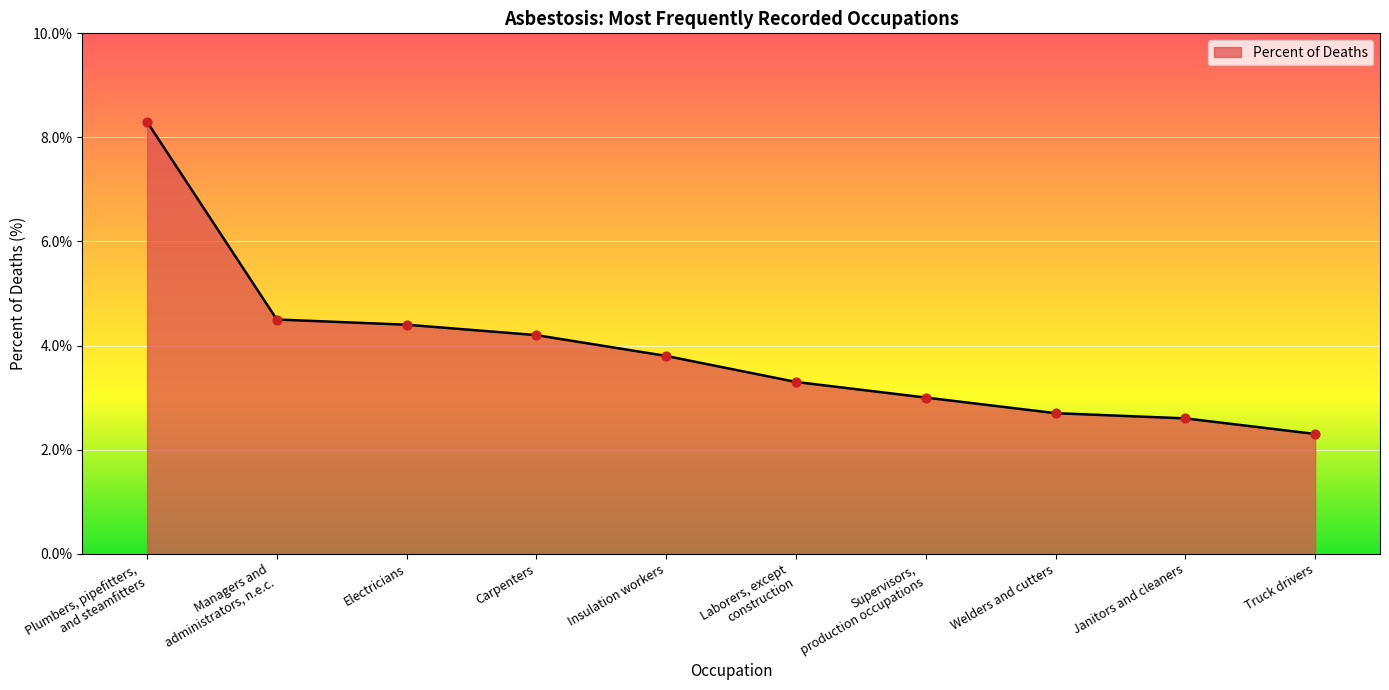

What is the change in value from Managers and
administrators, n.e.c. to Carpenters?

-0.3